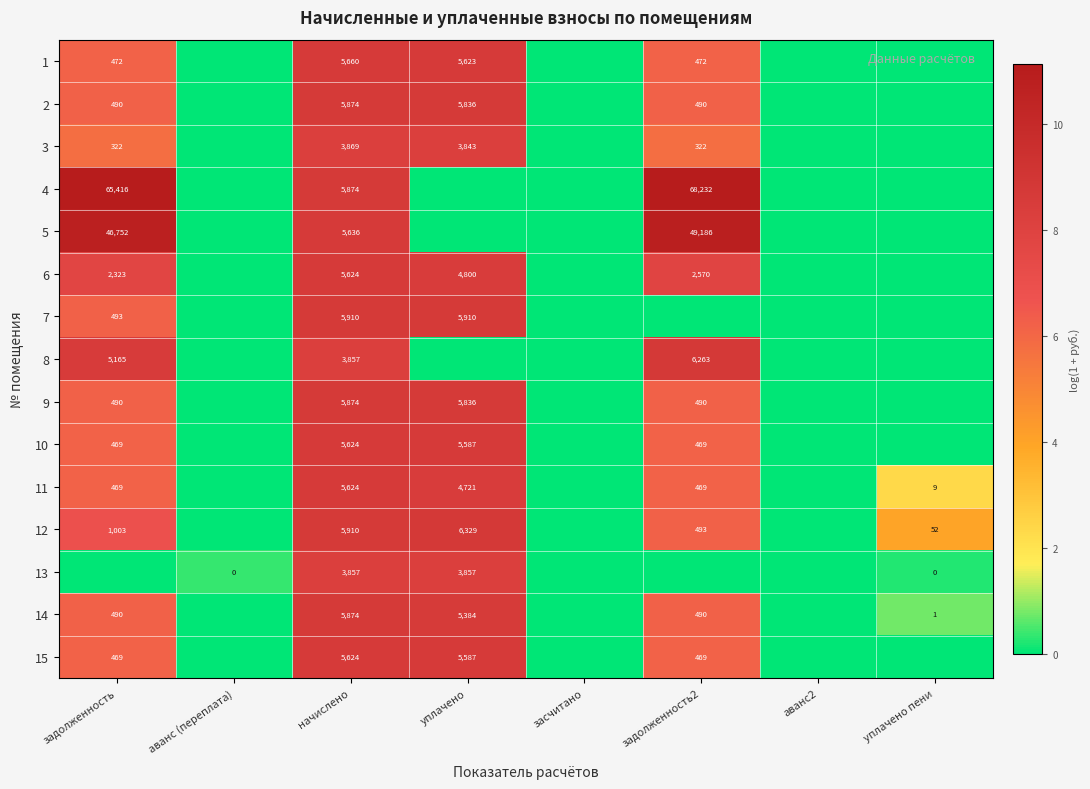

True or false: 2 has a value of 9.7 at задолженность.

False